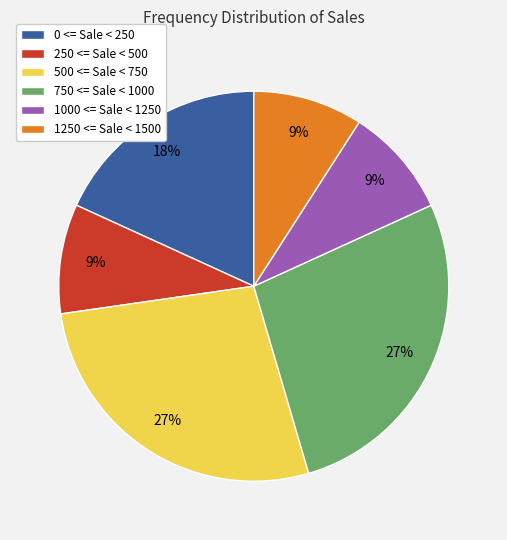

Approximately how many times larger is the value at 1250 <= Sale < 1500 compared to 500 <= Sale < 750?

0.3